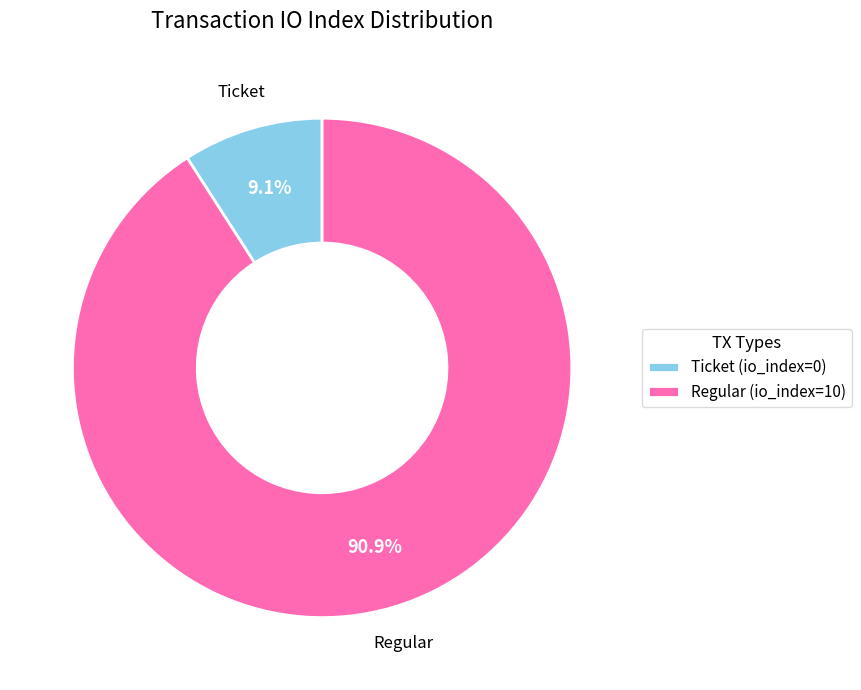

Rank the categories by value from lowest to highest.

Ticket (io_index=0), Regular (io_index=10)